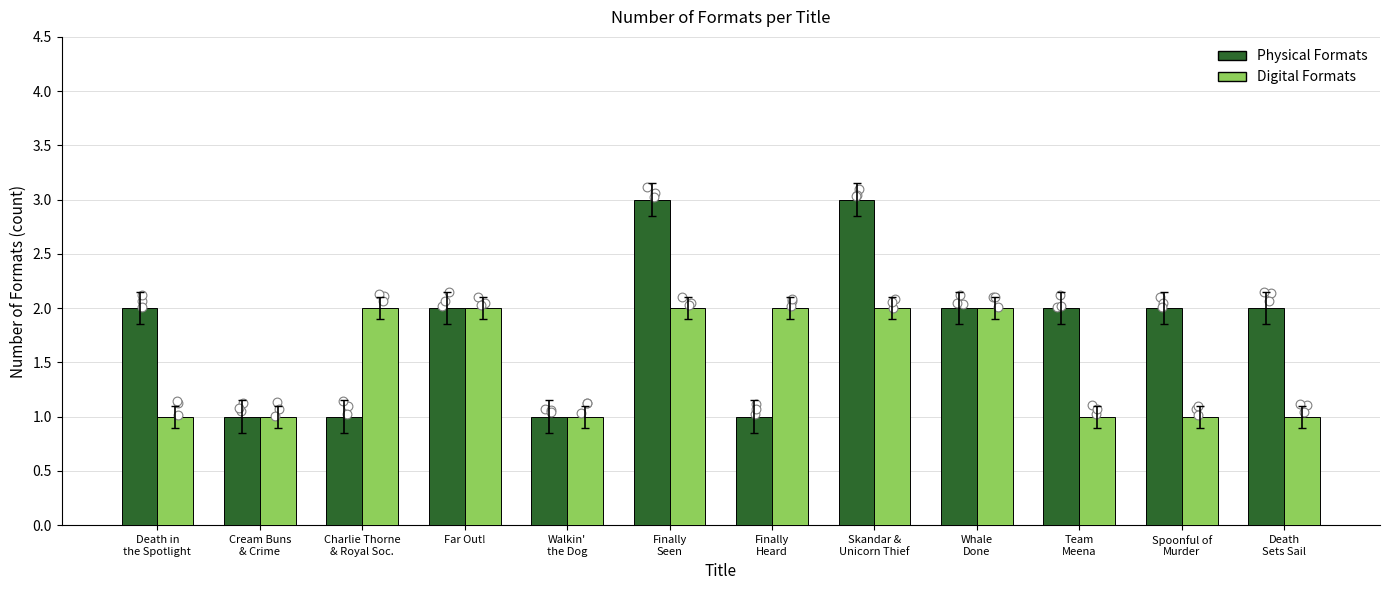

Which series contains the lowest Y value?

Physical Formats